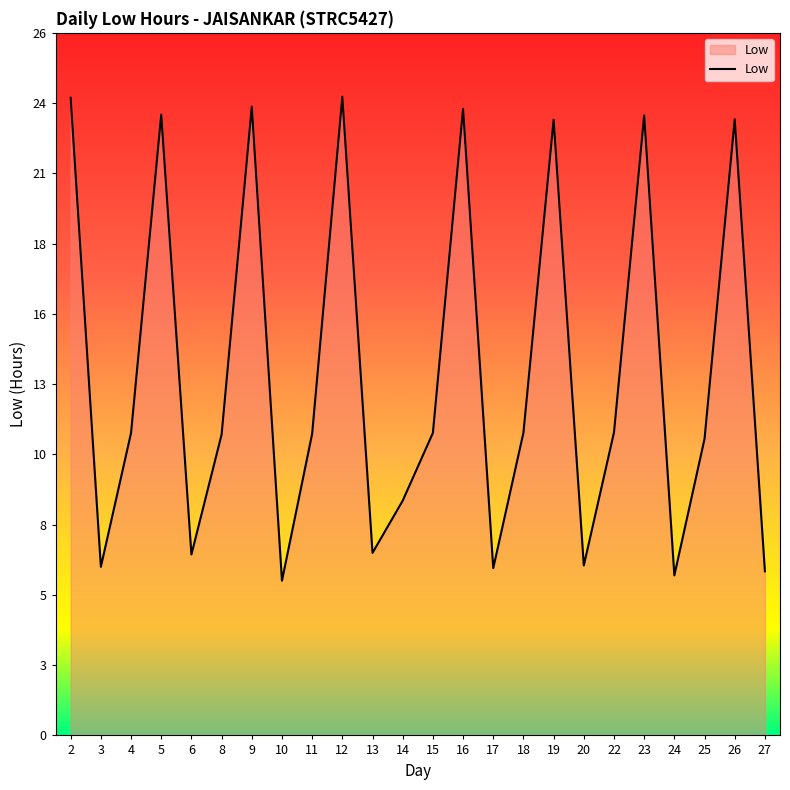

Does the chart have visible grid lines?

No